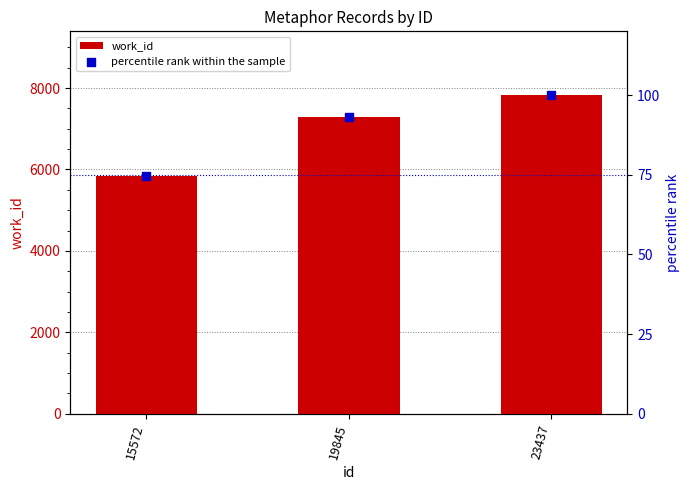

What are all the series names shown in the legend?

work_id, percentile rank within the sample